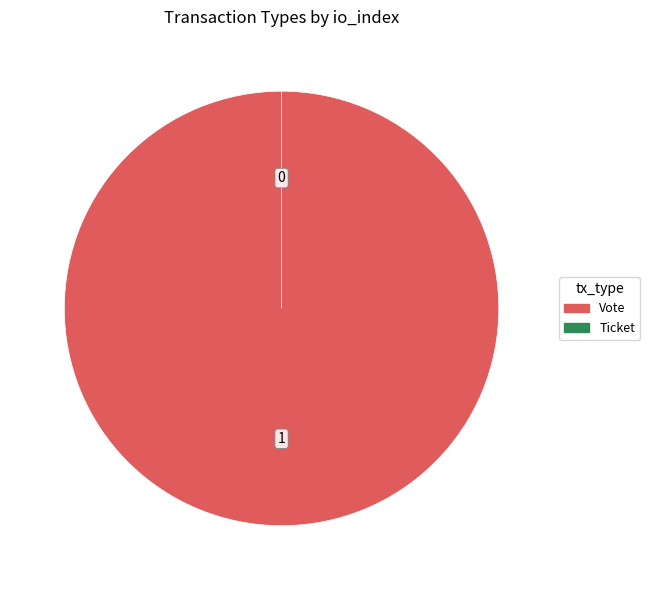

Is it true that Vote is 100% of the pie?

True